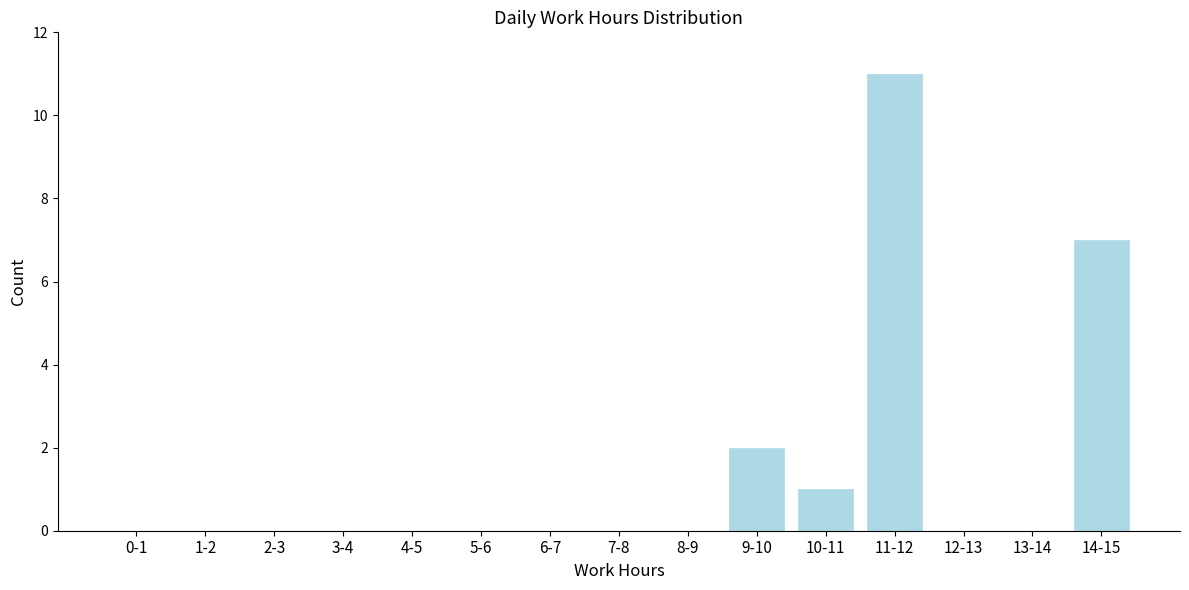

What is the change in value from 8-9 to 10-11?

+1